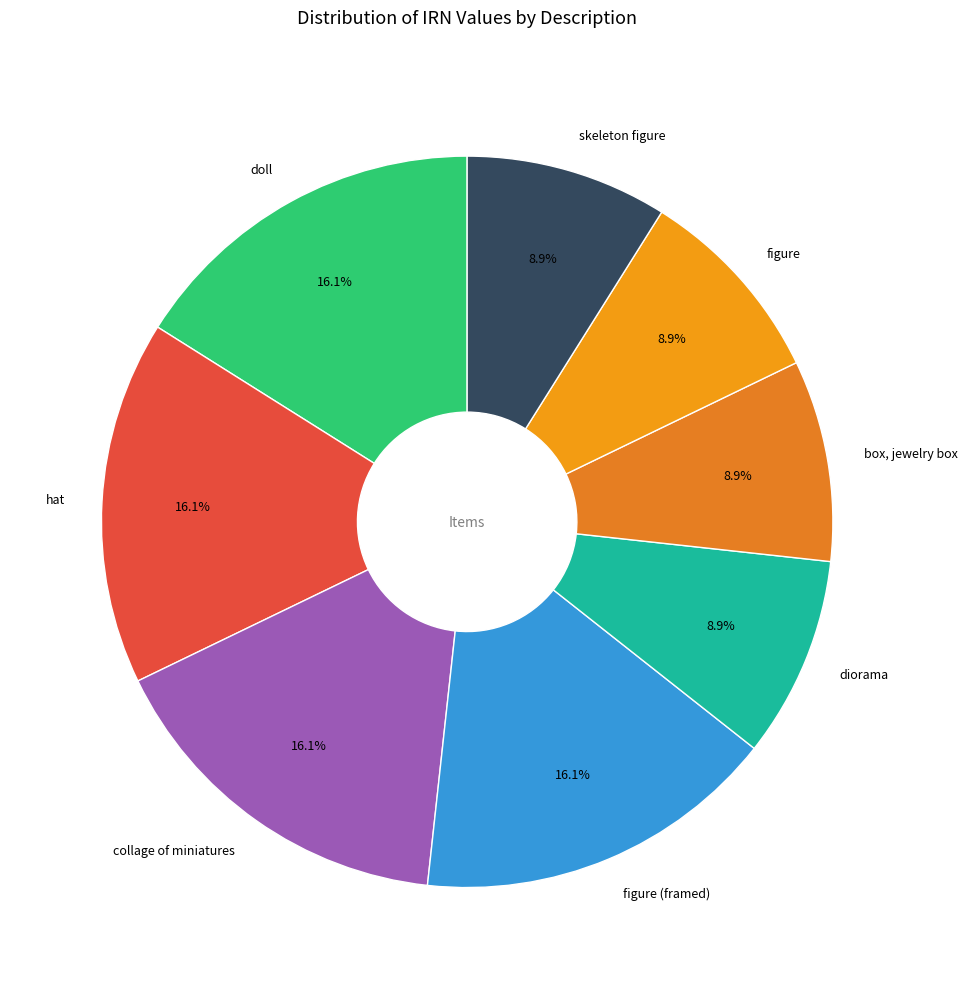

Combined, what portion of the pie is collage of miniatures and diorama?

25.0%